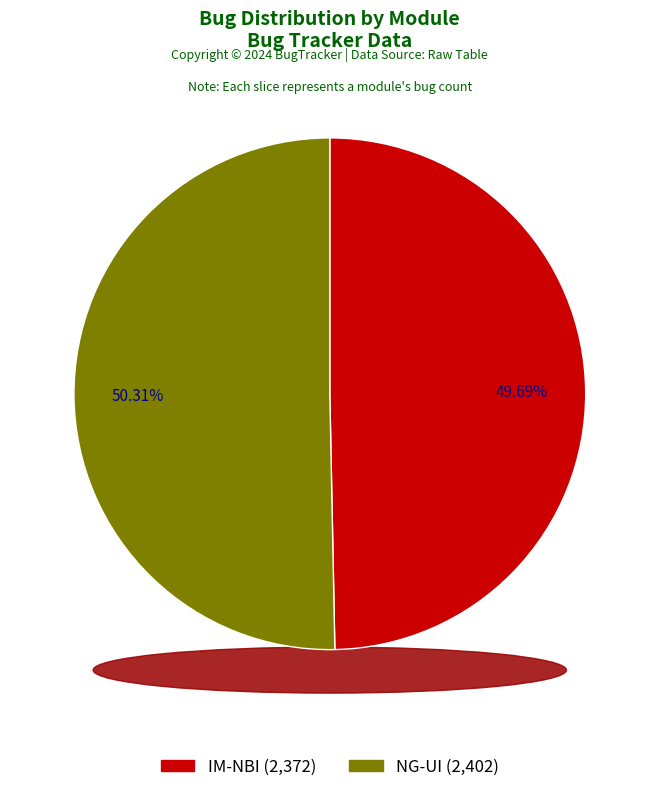

To the nearest percent, what is the combined percentage of NG-UI and IM-NBI?

100%